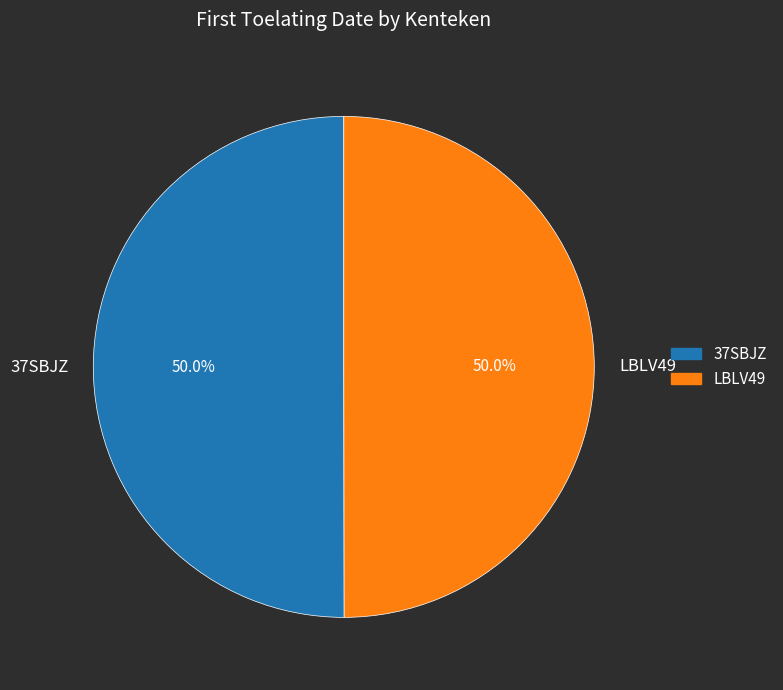

True or false: 37SBJZ accounts for 50% of the total.

True